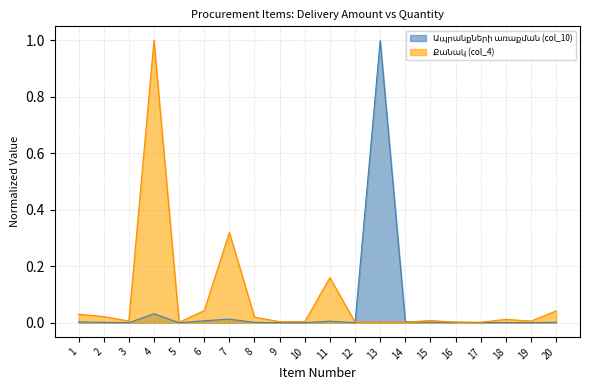

Reading left to right, list all the values displayed in this chart.

Ապրանքների առաքման (col_10): 0.0	0.0	0.0	0.0	0.0	0.0	0.0	0.0	0.0	0.0	0.0	0.0	1.0	0.0	0.0	0.0	0.0	0.0	0.0	0.0
Քանակ (col_4): 0.0	0.0	0.0	1.0	0.0	0.0	0.3	0.0	0.0	0.0	0.2	0.0	0.0	0.0	0.0	0.0	0.0	0.0	0.0	0.0